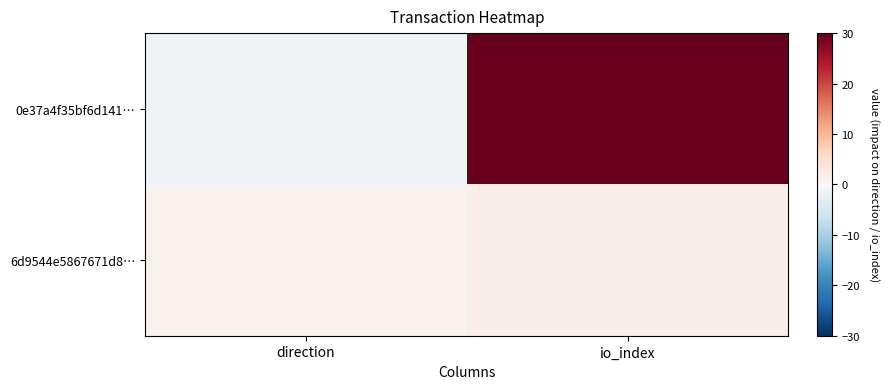

At how many categories does at least one series exceed 19?

1